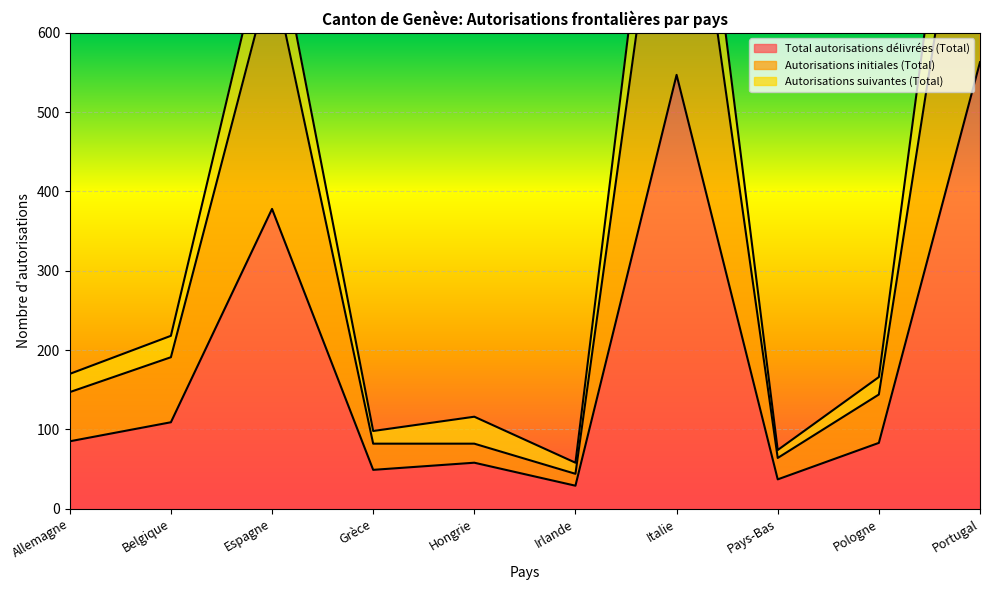

Does the chart display data point markers on the line(s)?

No